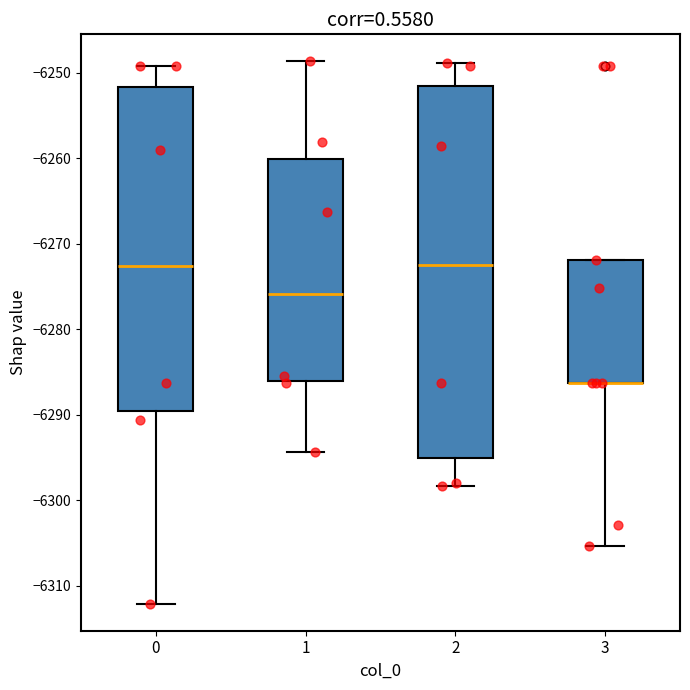

Reading left to right, read every box against the y-axis: the position of its median line, the range the box covers, and the ends of its whiskers. The values are not printed on the chart, so give them approximately, as read against the axis.

0: median -6273, box -6290 to -6252, whiskers -6312 to -6249
1: median -6276, box -6286 to -6260, whiskers -6294 to -6249
2: median -6272, box -6295 to -6252, whiskers -6298 to -6249
3: median -6286 (drawn on the box's lower edge), box -6286 to -6272, whiskers -6305 to -6272